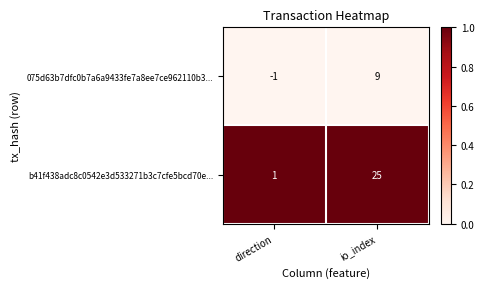

Reading left to right, extract all data points from this chart.

075d63b7dfc0b7a6a9433fe7a8ee7ce962110b3...: direction=-1	io_index=9
b41f438adc8c0542e3d533271b3c7cfe5bcd70e...: direction=1	io_index=25